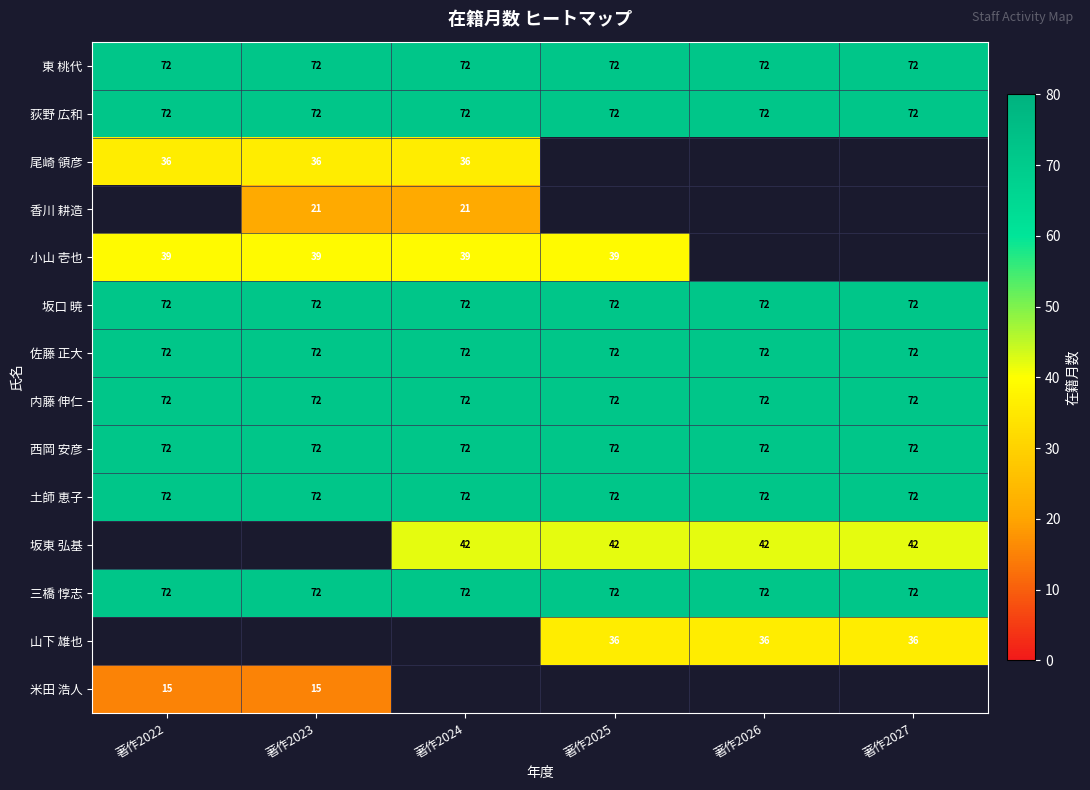

The 坂東 弘基 series shows 18 at 著作2027. True or false?

False